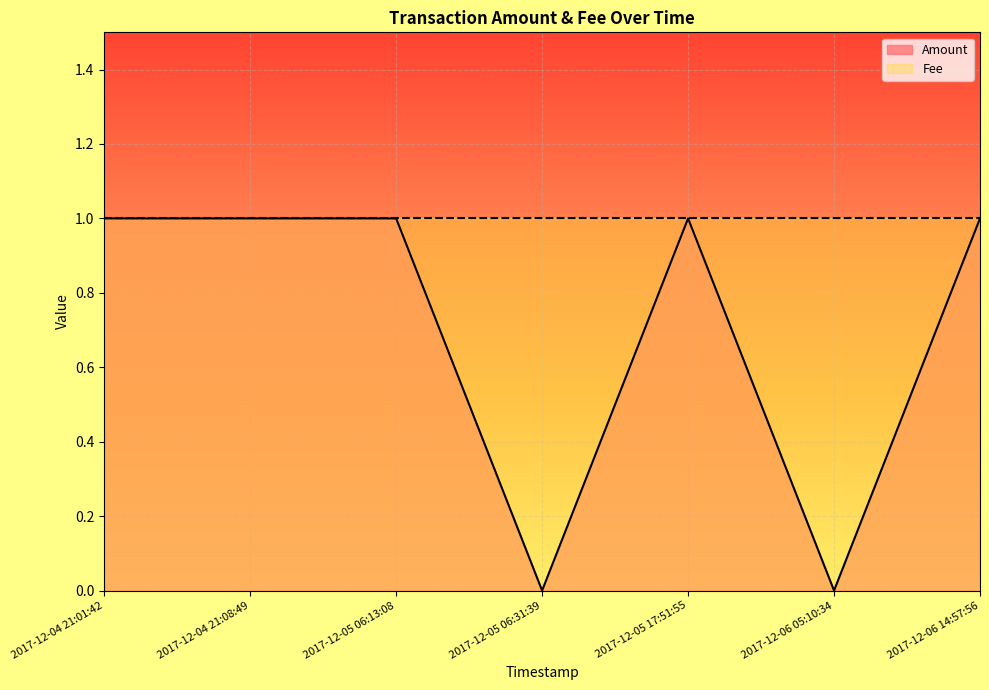

True or false: there are more than 2 points higher than both neighbors.

False